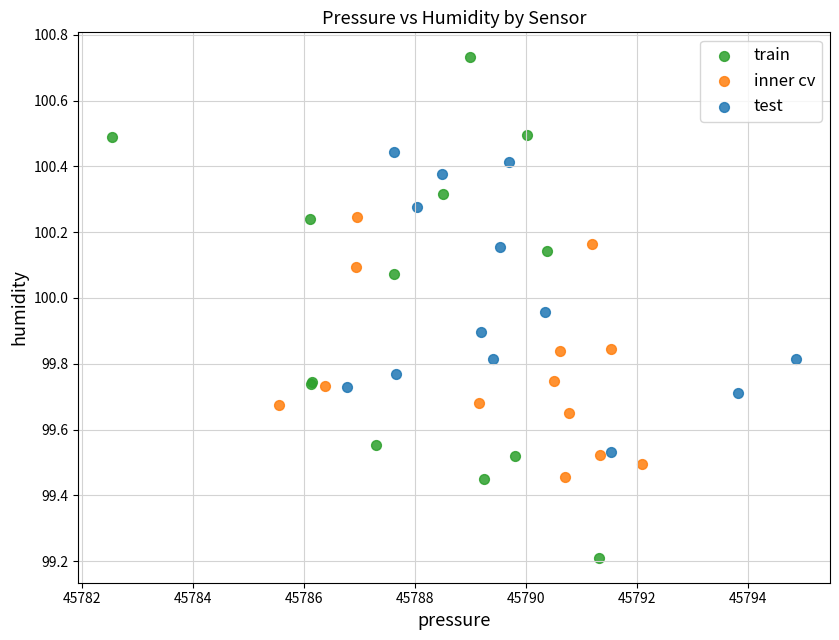

Which series reaches the maximum Y coordinate?

train